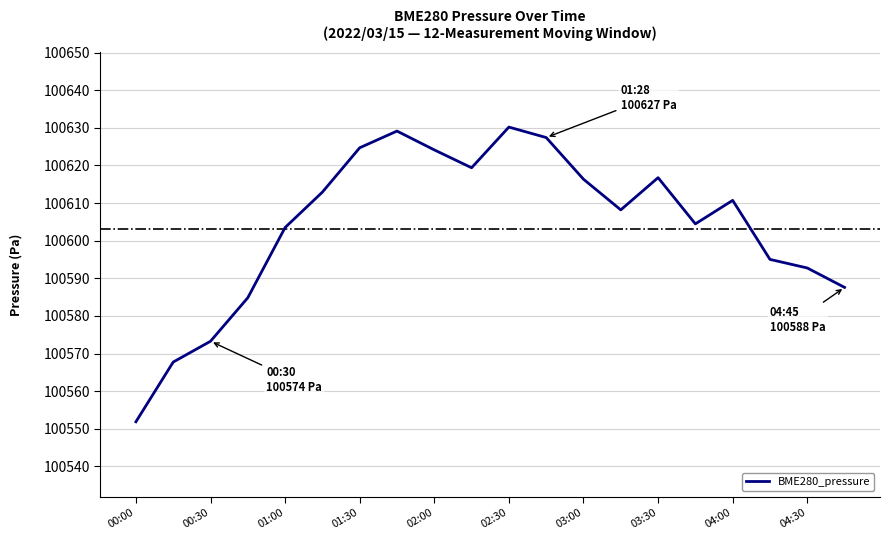

What is the minimum value shown in the chart?

100551.9